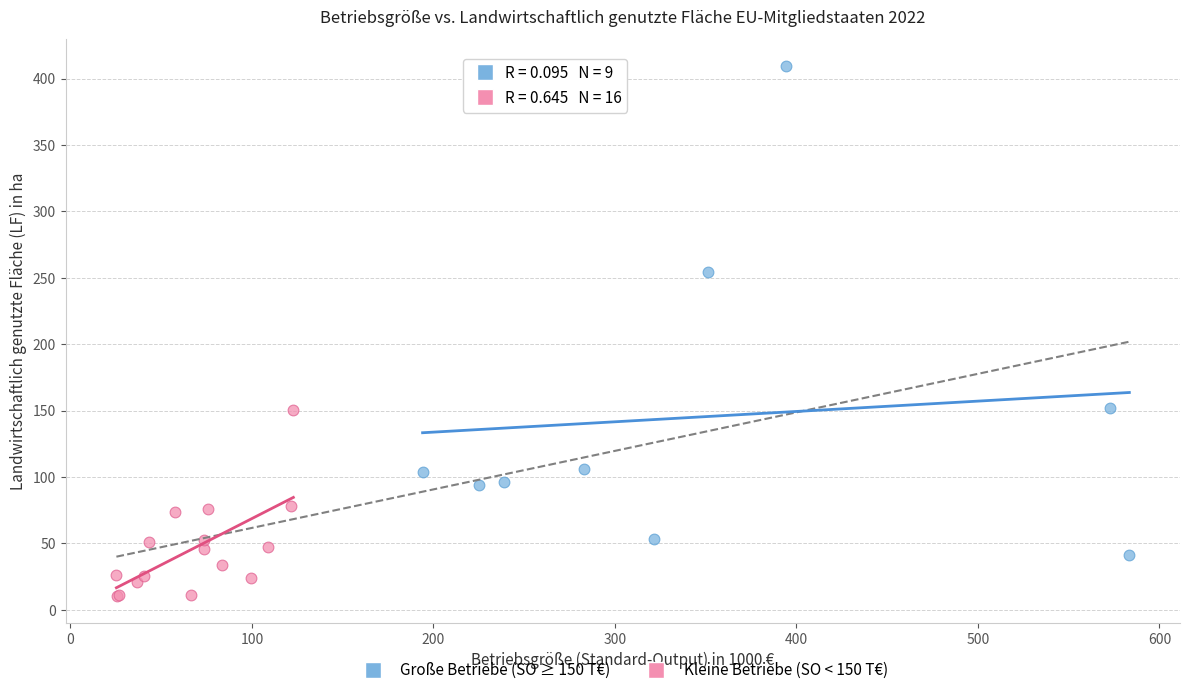

Which series has the largest Y range (max minus min)?

Große Betriebe (SO ≥ 150 T€)